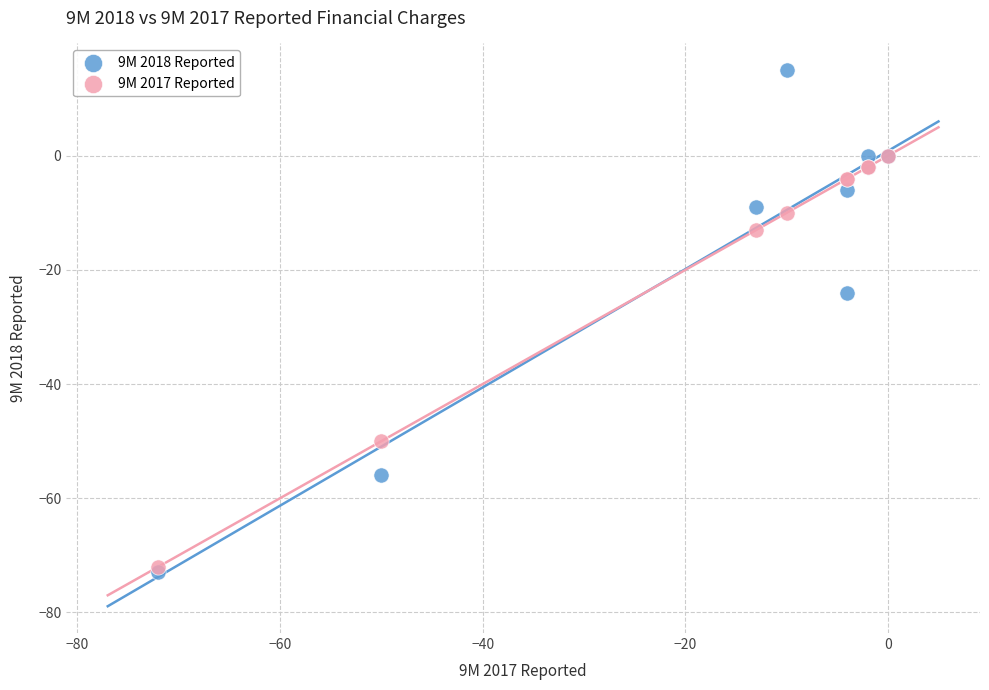

Across all series, what Y value is closest to -29?

-24